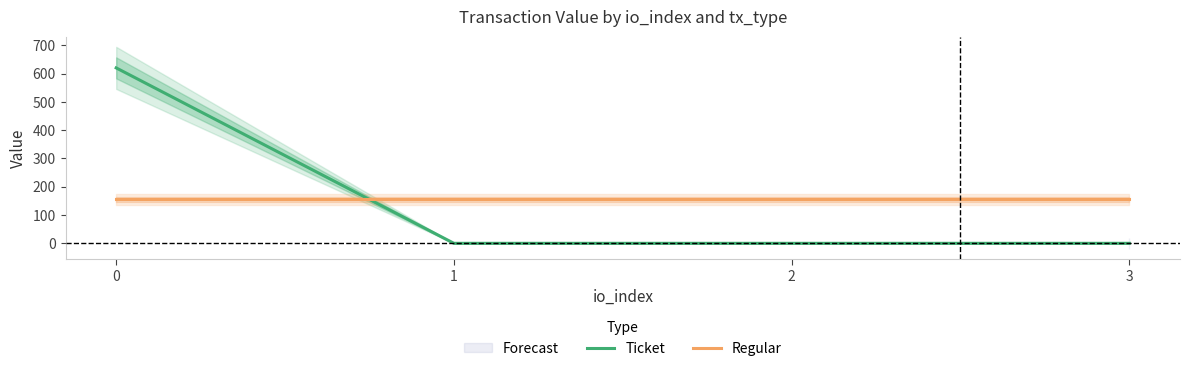

What is the difference between the maximum and second lowest values in the Ticket series?

620.4